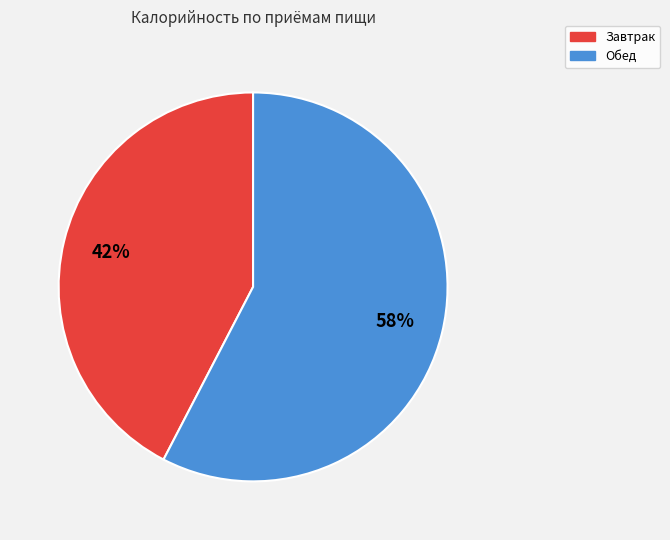

What percentage is the Завтрак slice, to the nearest percent?

42%